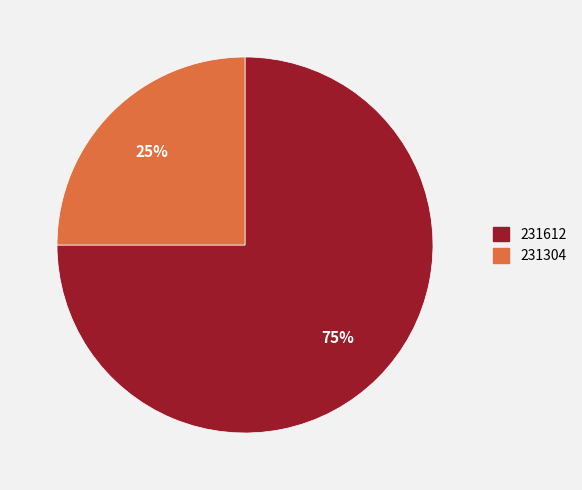

The 231612 slice represents 66% of the pie. True or false?

False